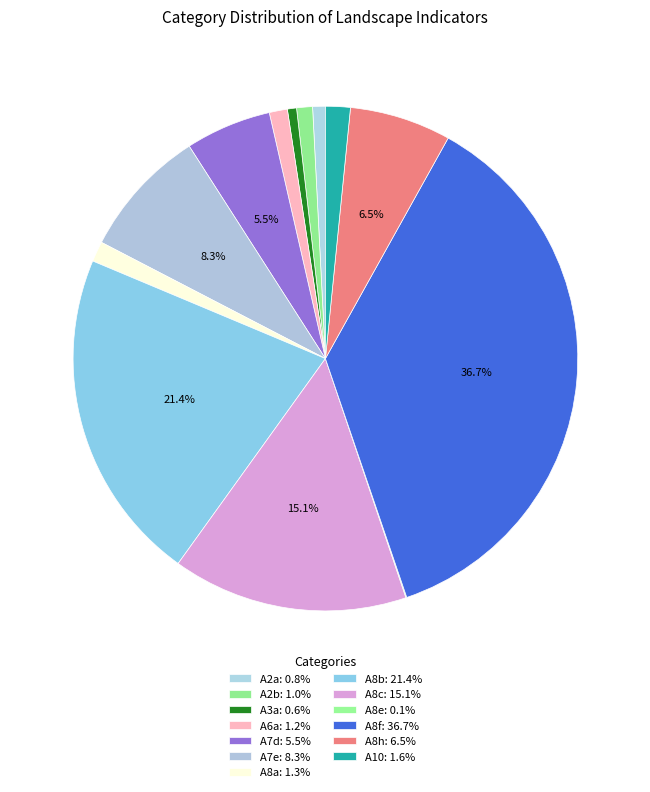

The A2b slice represents 11% of the pie. True or false?

False